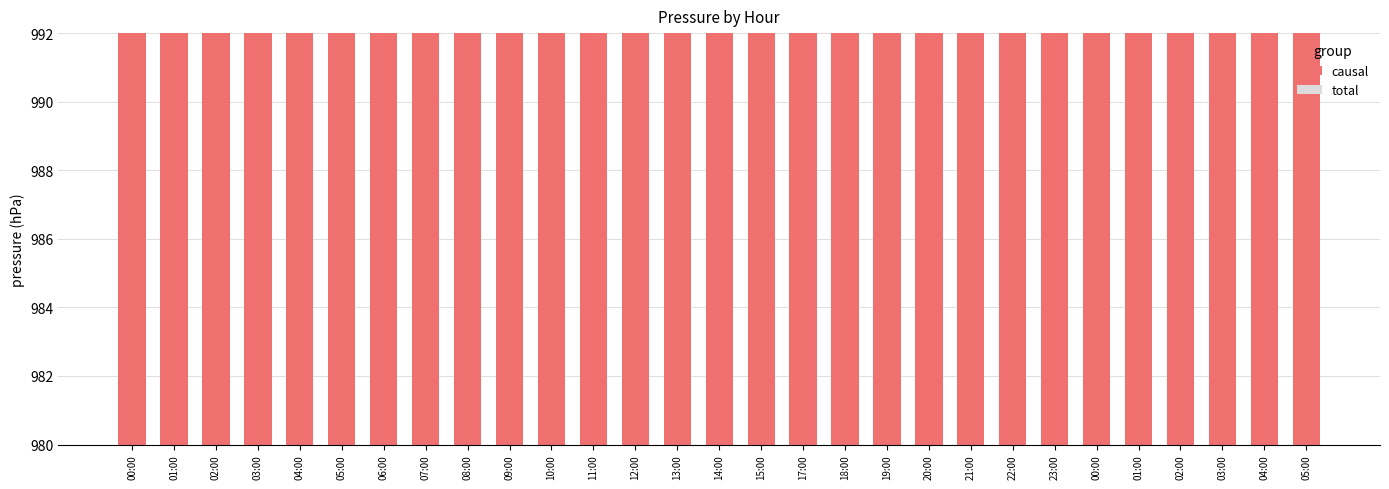

What is the total value across all series at 13:00?

987.1